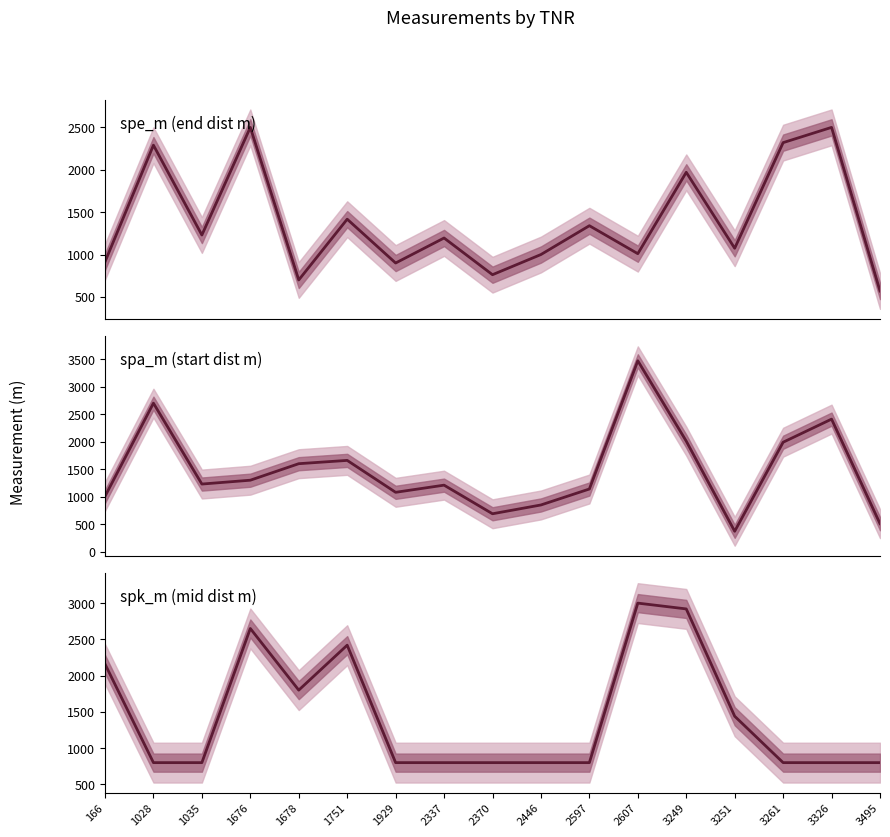

What is the difference between the highest and lowest values at 1751?

1003